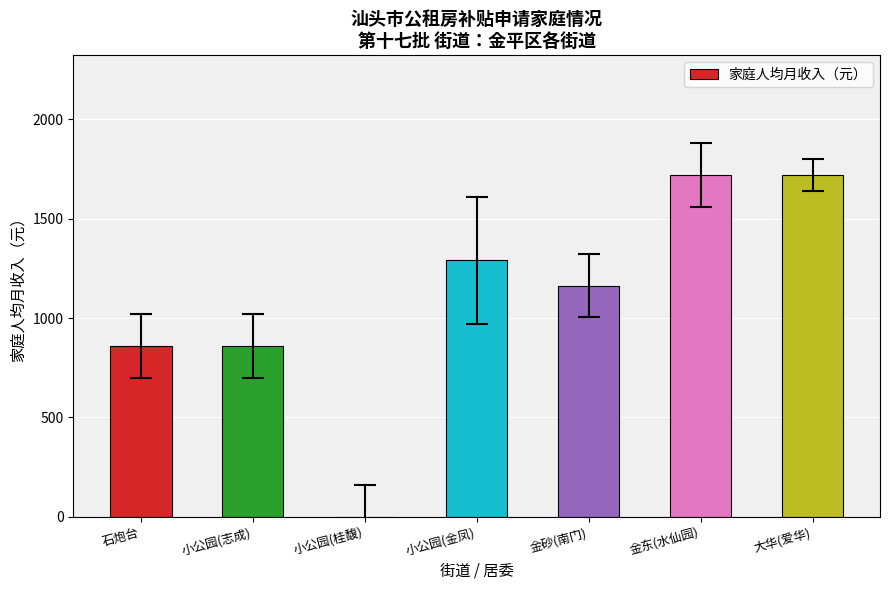

What is the ratio of the value at 小公园(金凤) to the value at 金砂(南门)?

1.1